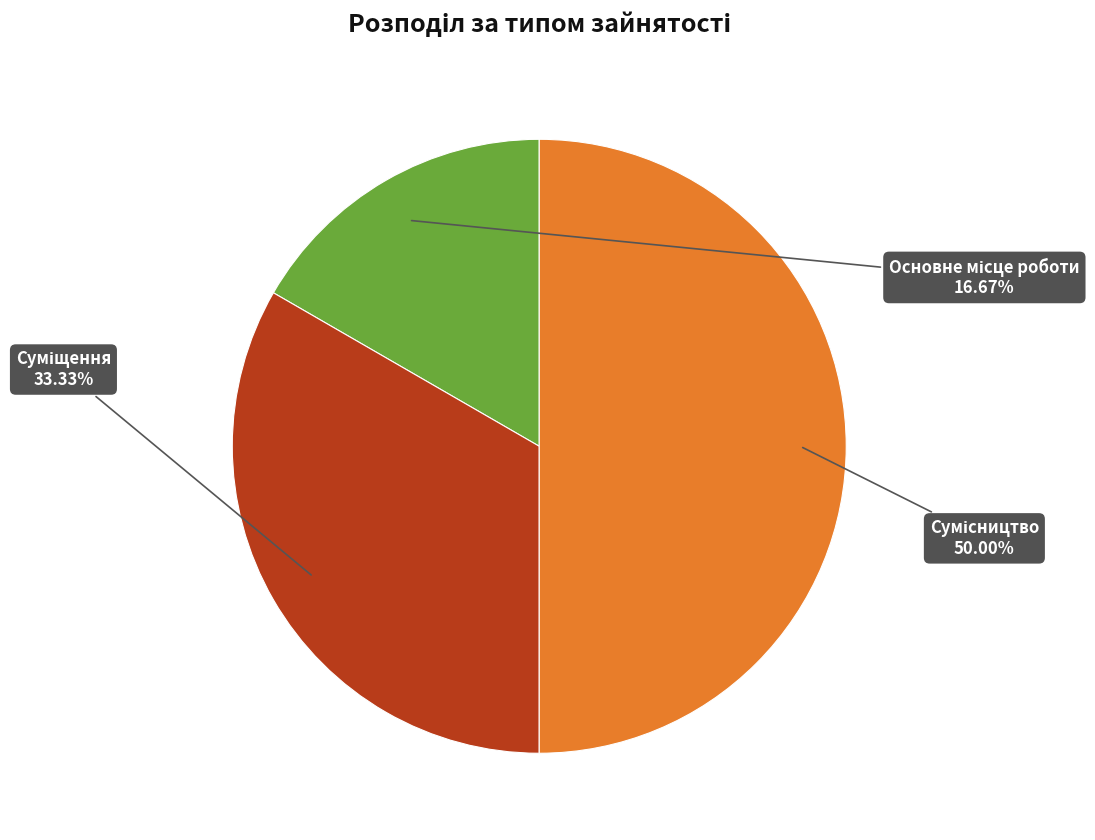

Count the number of slices in the pie.

3